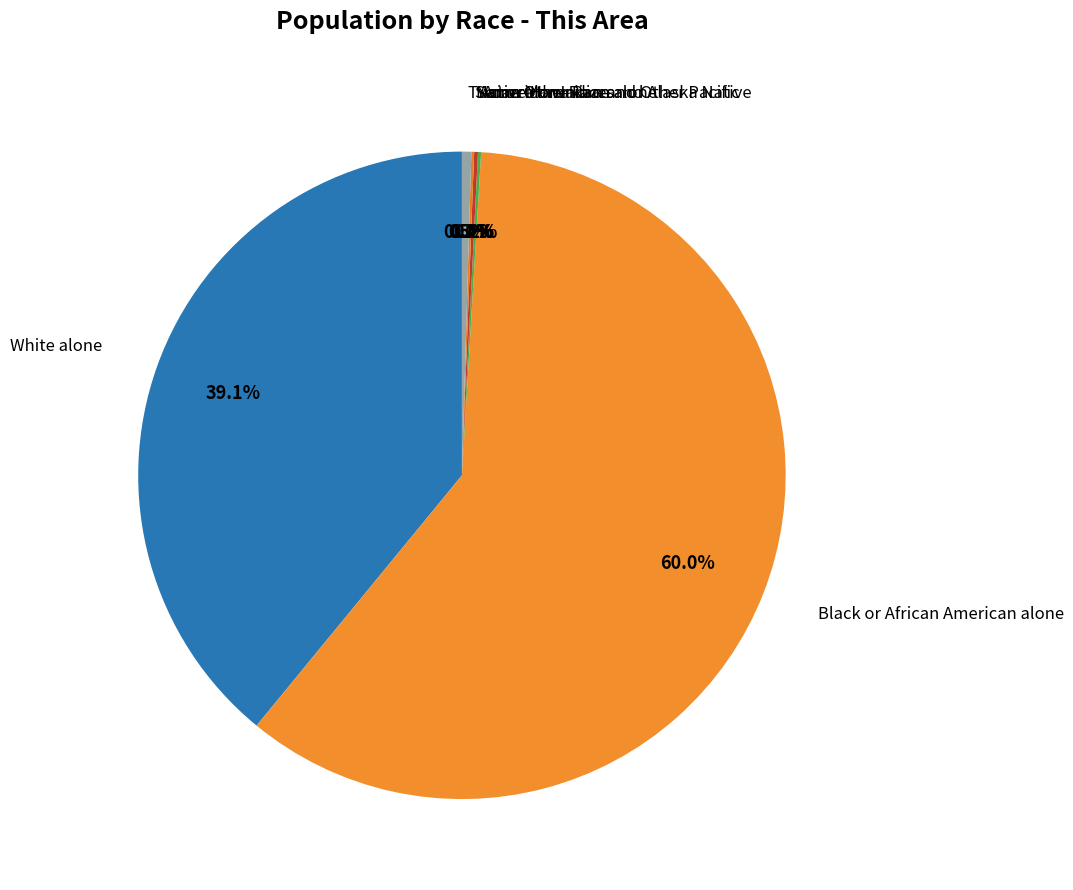

What is the change in value from White alone to Native Hawaiian and Other Pacific?

-4792